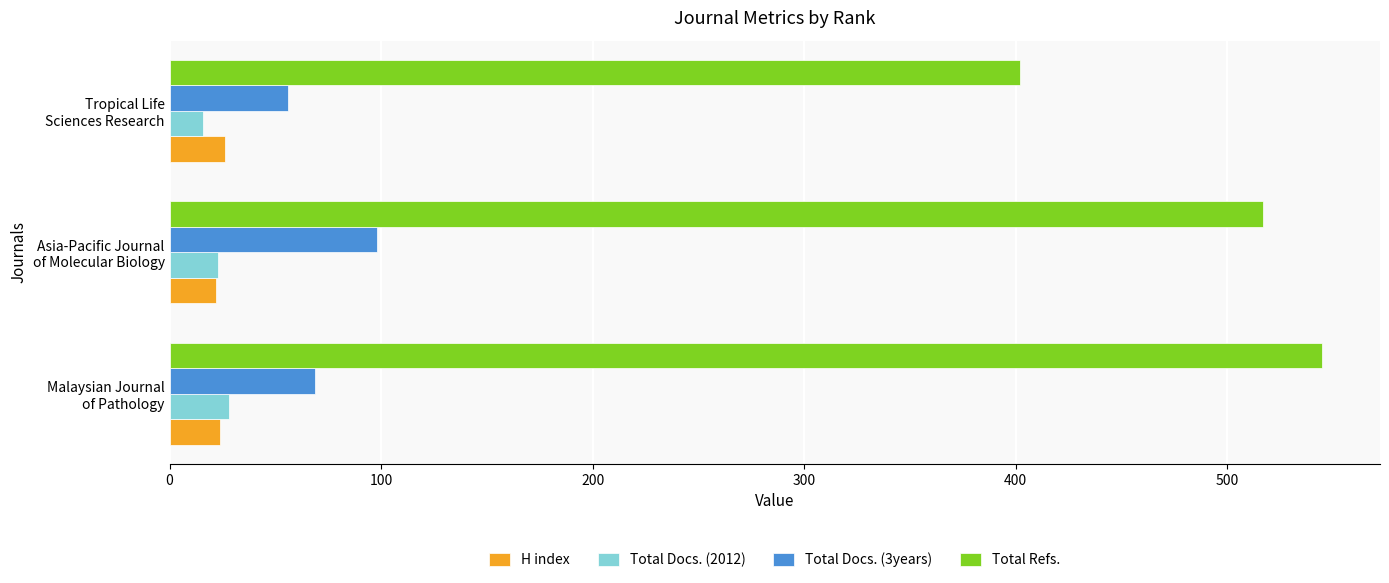

What is the minimum value for Total Docs. (3years)?

56